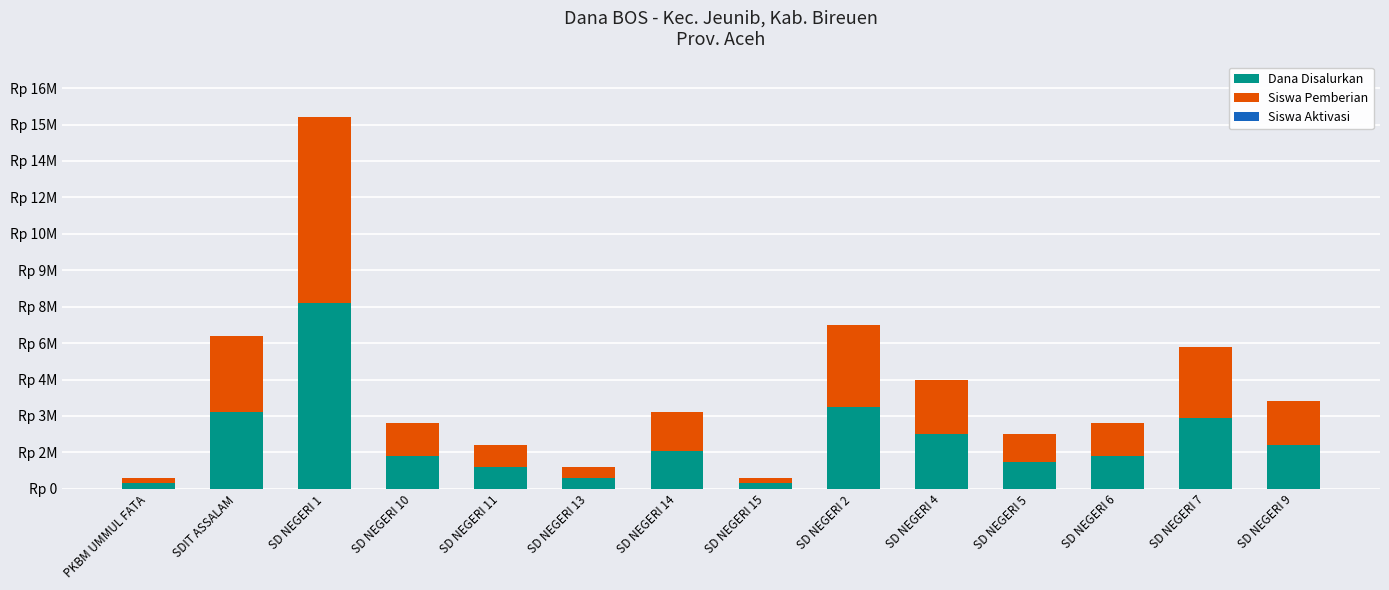

What is the value of the Dana Disalurkan bar at the 4th from the left?

1350000